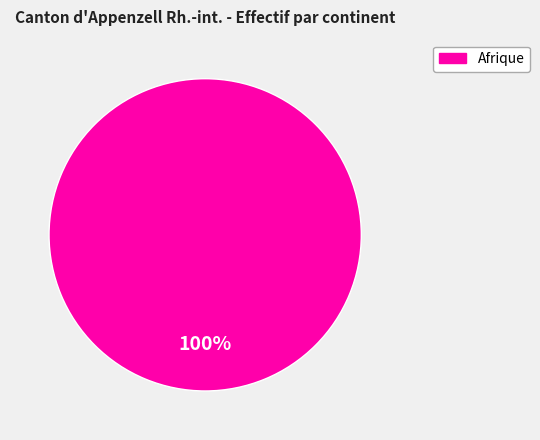

Is there a majority slice in this chart?

Yes